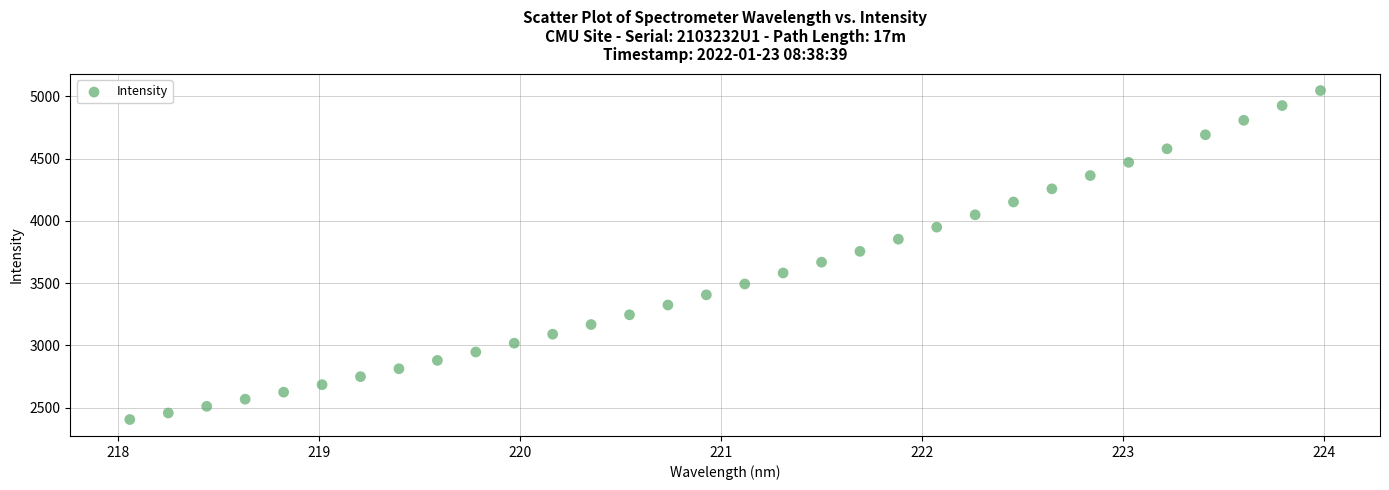

What is the range of Y values (max minus min)?

2642.8